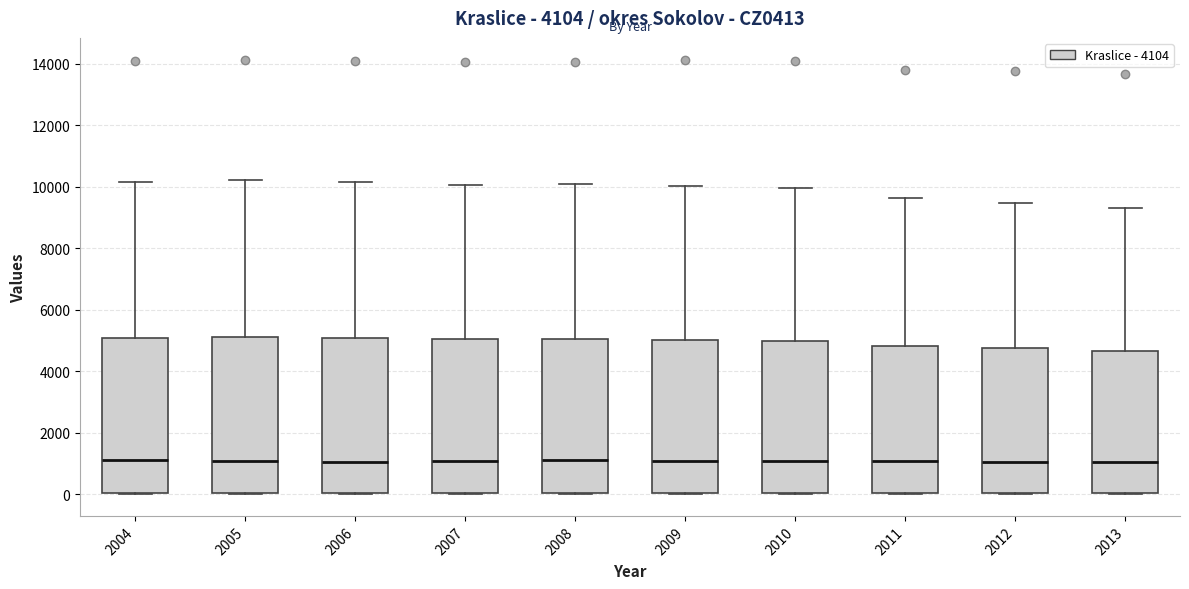

Where is the lower edge of the box at x = 2010 on the y-axis? The values are not printed on the chart, so give them approximately, as read against the axis.

0